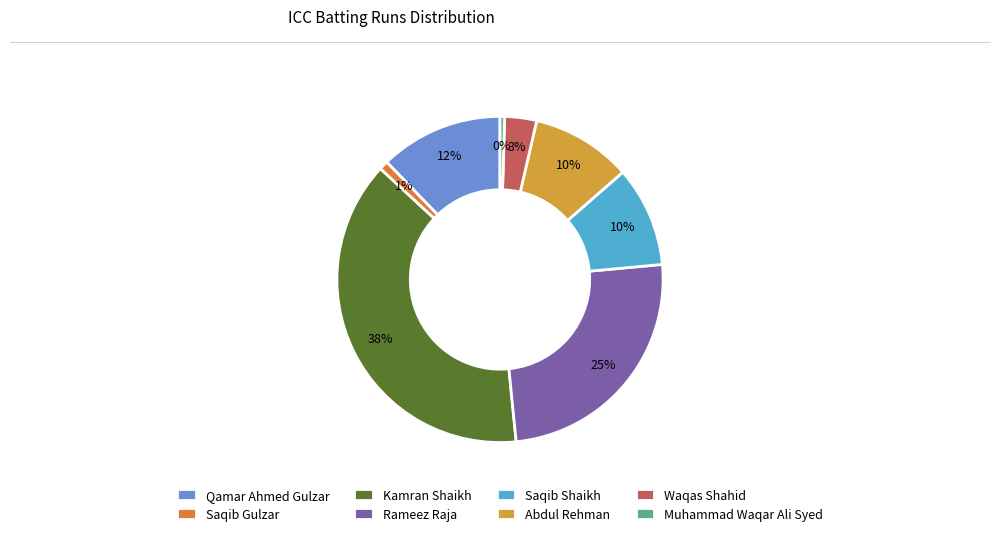

Count the number of slices in the pie.

8